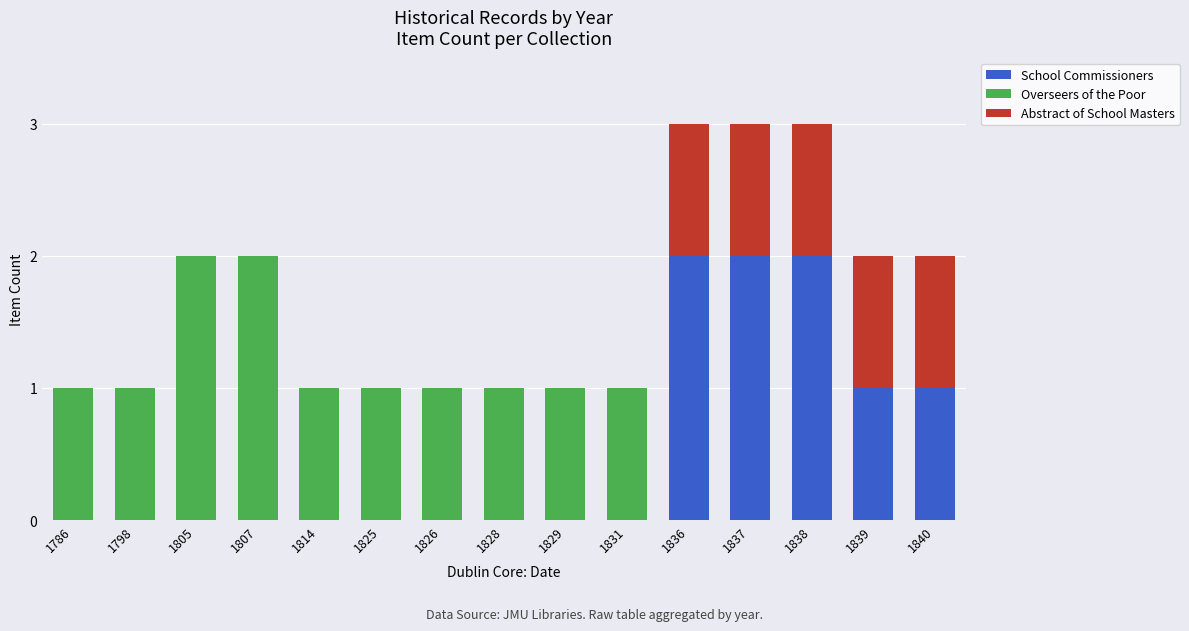

The value of School Commissioners at 1836 is 2. True or false?

True